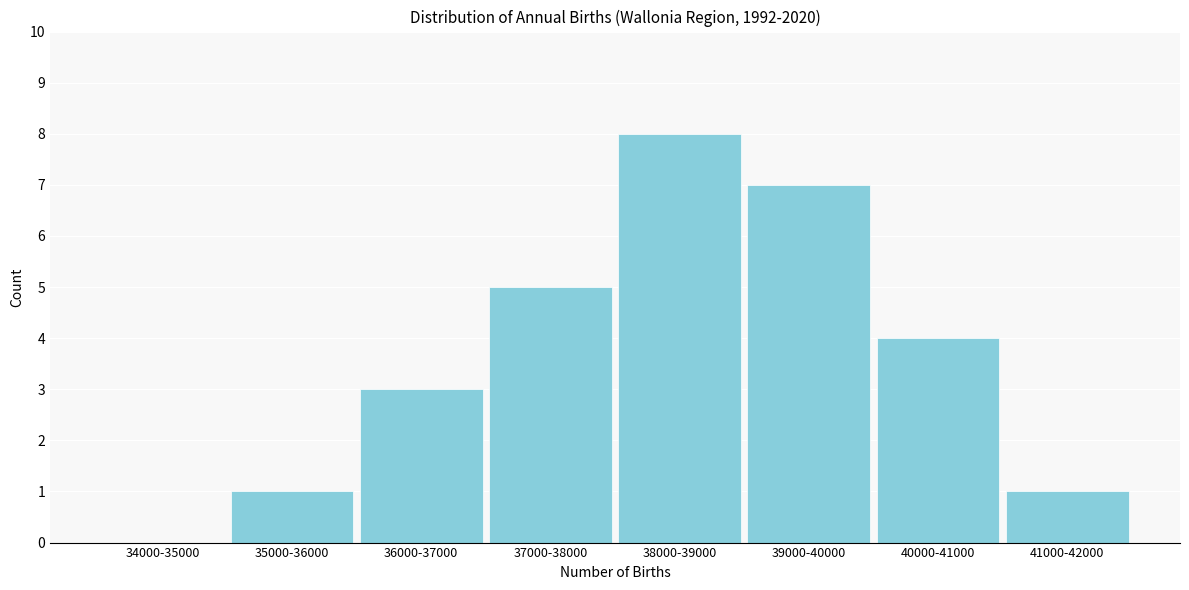

Reading right to left, extract all data points from this chart.

41000-42000=1	40000-41000=4	39000-40000=7	38000-39000=8	37000-38000=5	36000-37000=3	35000-36000=1	34000-35000=0